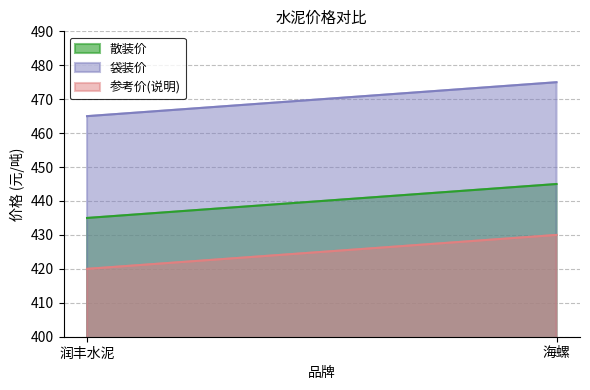

What is the label of the 1st point from the right?

海螺